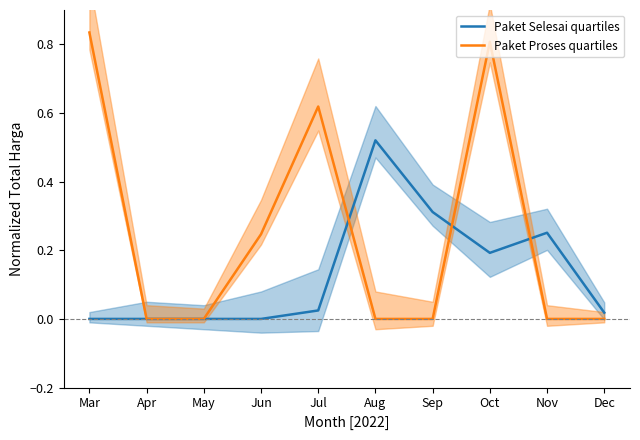

At Aug, list the series in order from largest to smallest.

Paket Selesai quartiles, Paket Proses quartiles